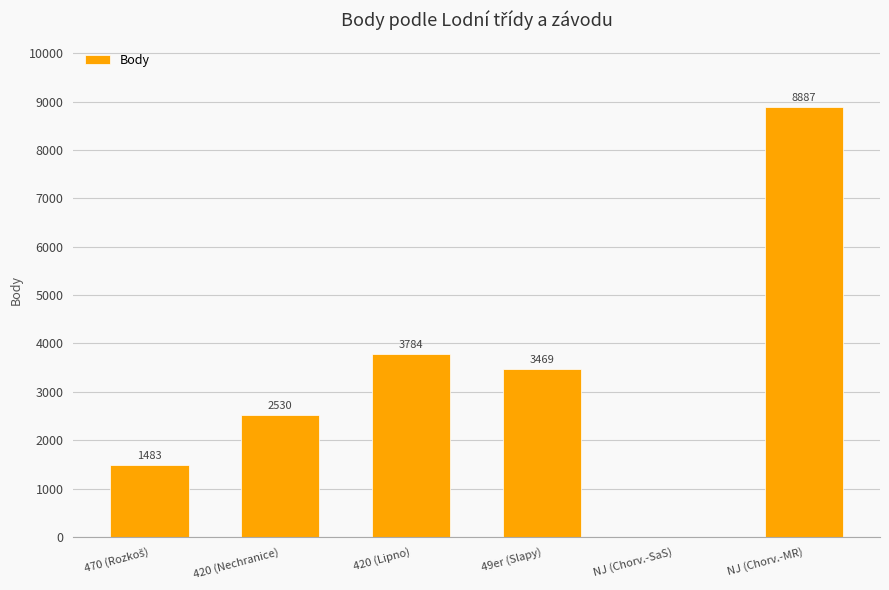

Which category has the highest value across all series?

NJ (Chorv.-MR)